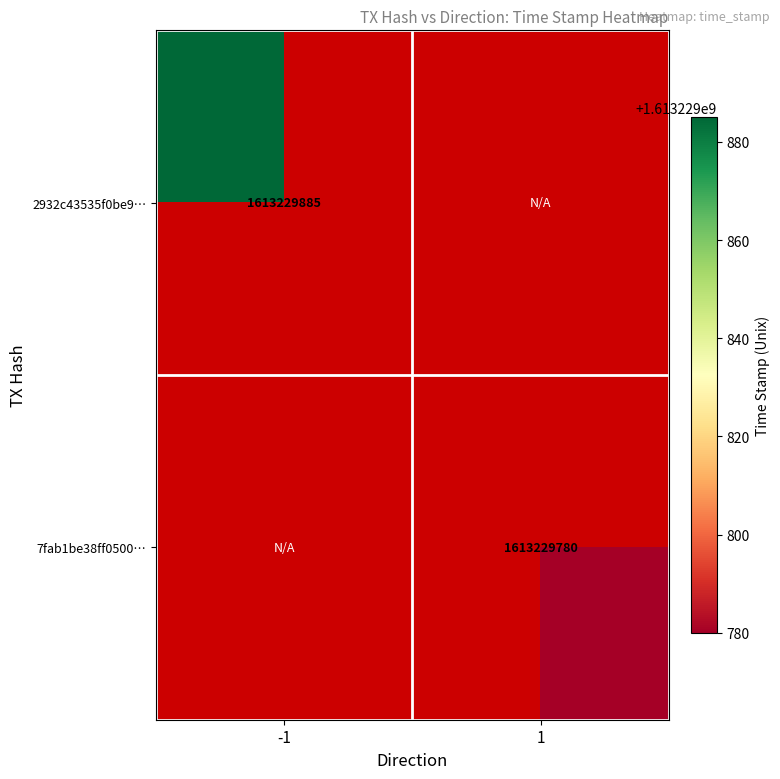

How many categories are shown in the chart?

2